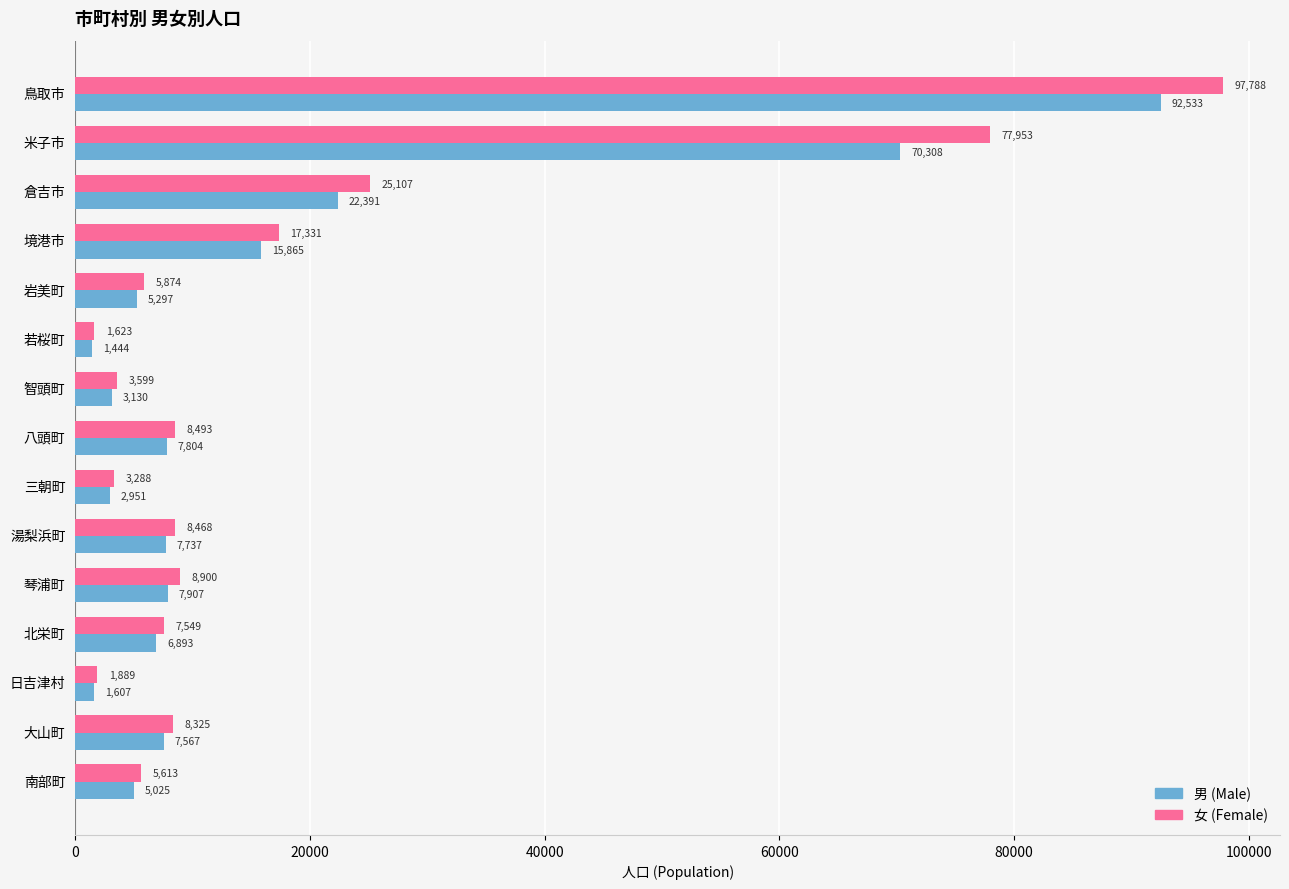

Which series has the largest total across all categories?

女 (Female)